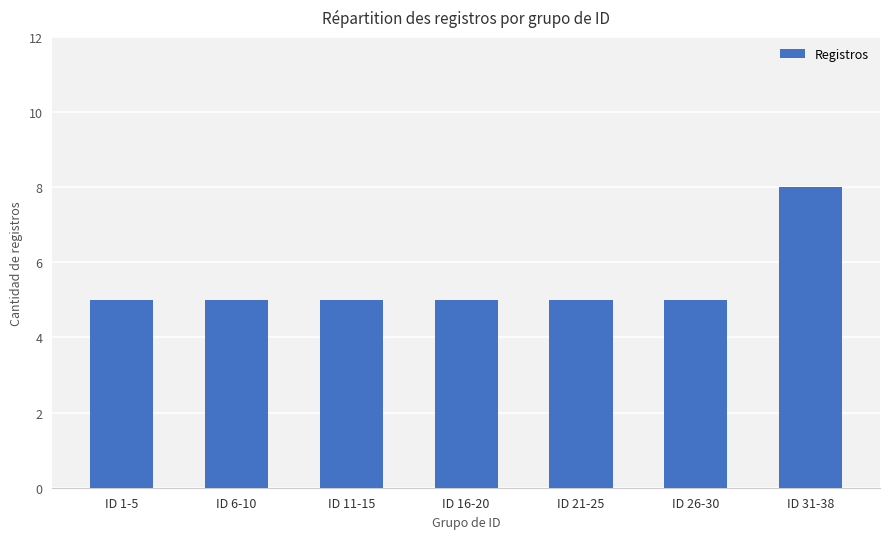

Between ID 31-38 and ID 26-30, which is larger?

ID 31-38